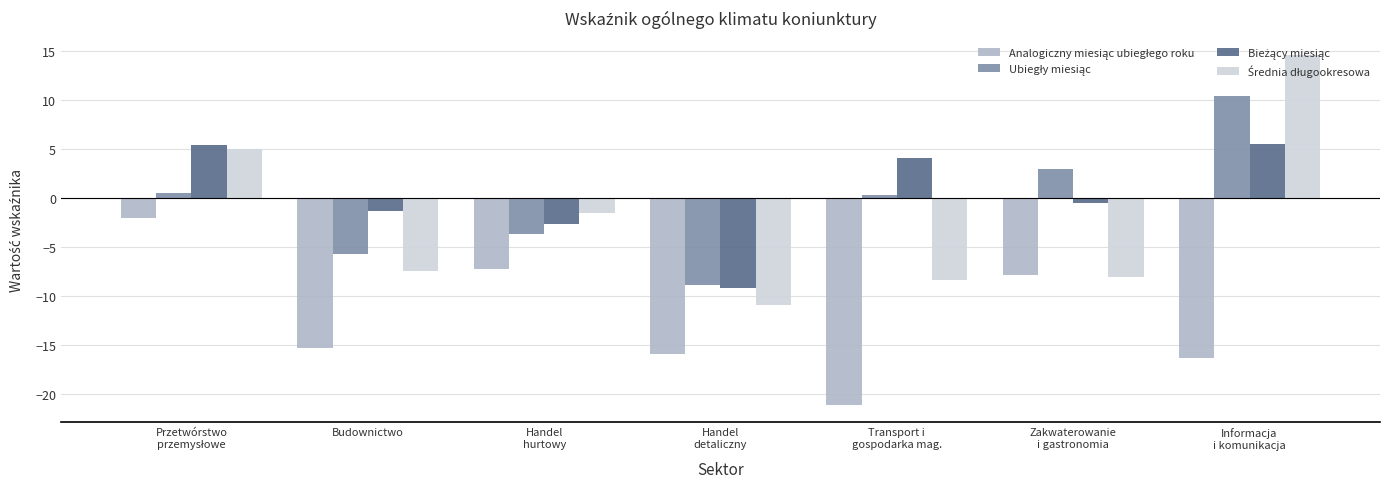

What is the minimum value shown in the chart?

-21.1